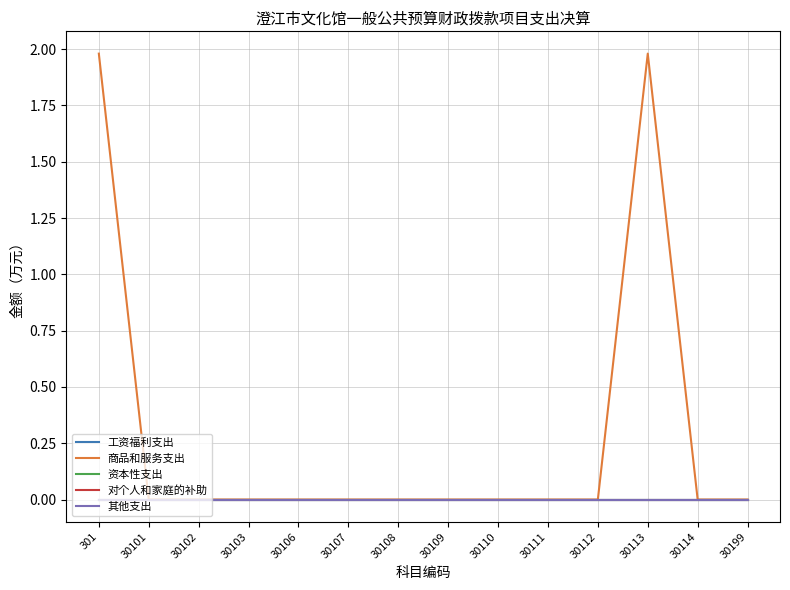

True or false: 工资福利支出 and 其他支出 intersect in this chart.

False